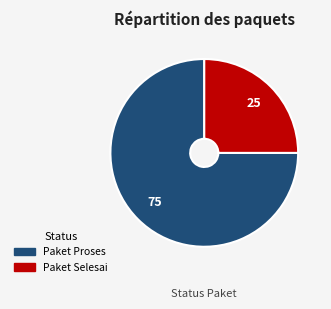

Rank the categories by value from highest to lowest.

Paket Proses, Paket Selesai